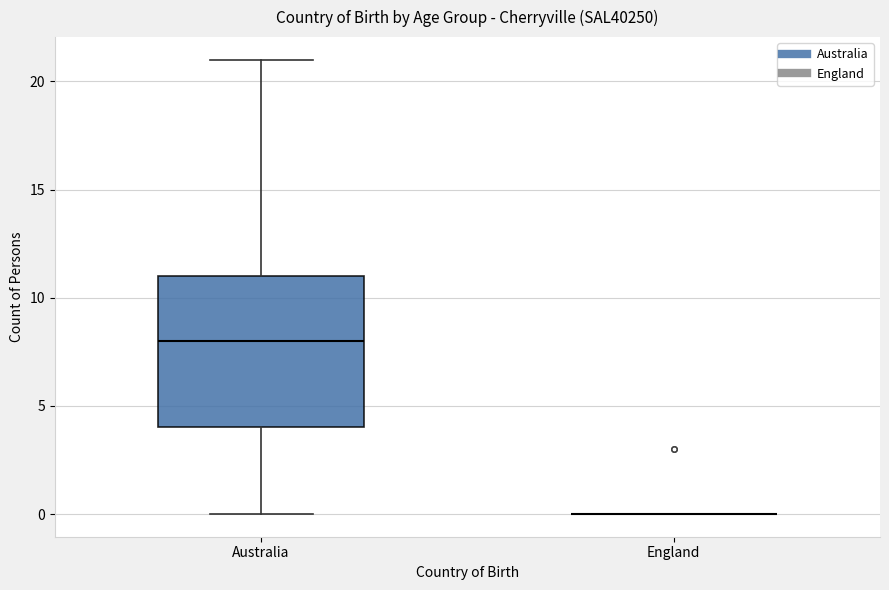

Reading left to right, read every box against the y-axis: the position of its median line, the range the box covers, and the ends of its whiskers. The values are not printed on the chart, so give them approximately, as read against the axis.

Australia: median 8, box 4 to 11, whiskers 0 to 21
England: box collapsed to a line at 0, whiskers 0 to 0